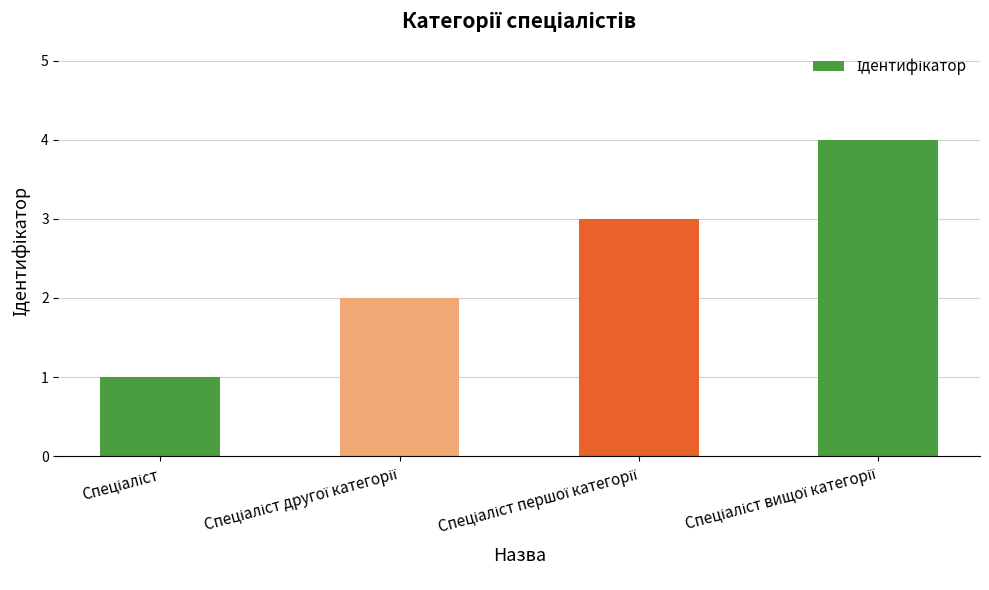

What is the maximum value shown in the chart?

4